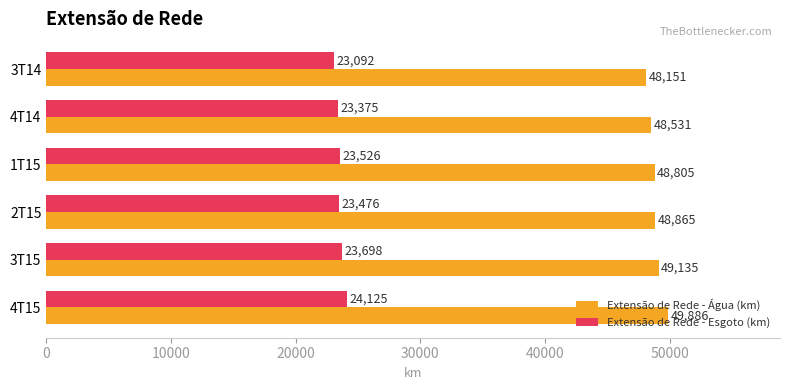

What are all the series names shown in the legend?

Extensão de Rede - Água (km), Extensão de Rede - Esgoto (km)